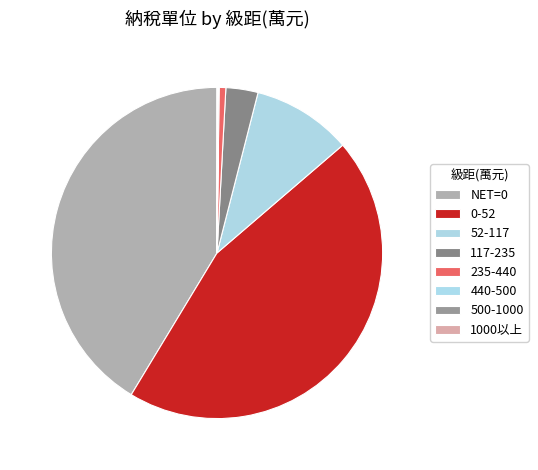

The 52-117 slice represents 10% of the pie. True or false?

True